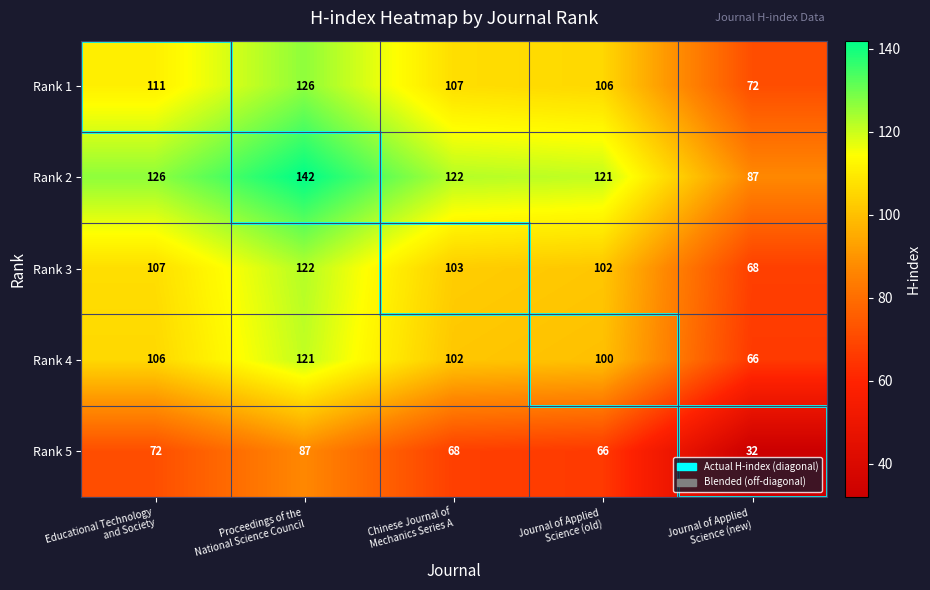

What is the maximum value shown in the chart?

142